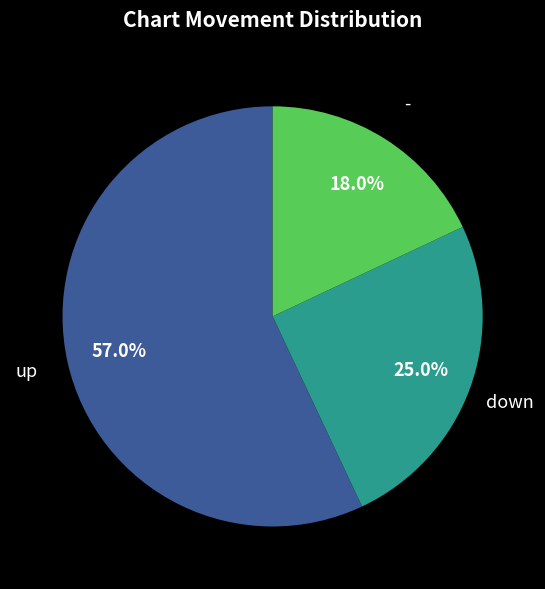

Is there a majority slice in this chart?

Yes